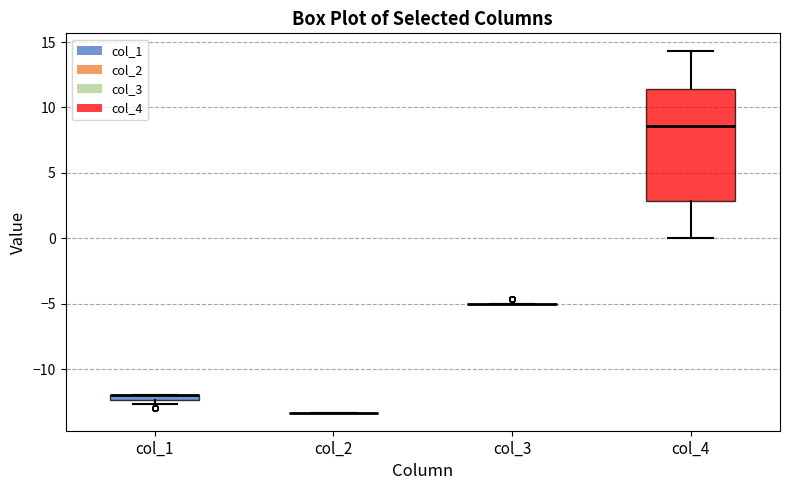

Where is the lower edge of the box for col_1 on the y-axis? The values are not printed on the chart, so give them approximately, as read against the axis.

-12.5